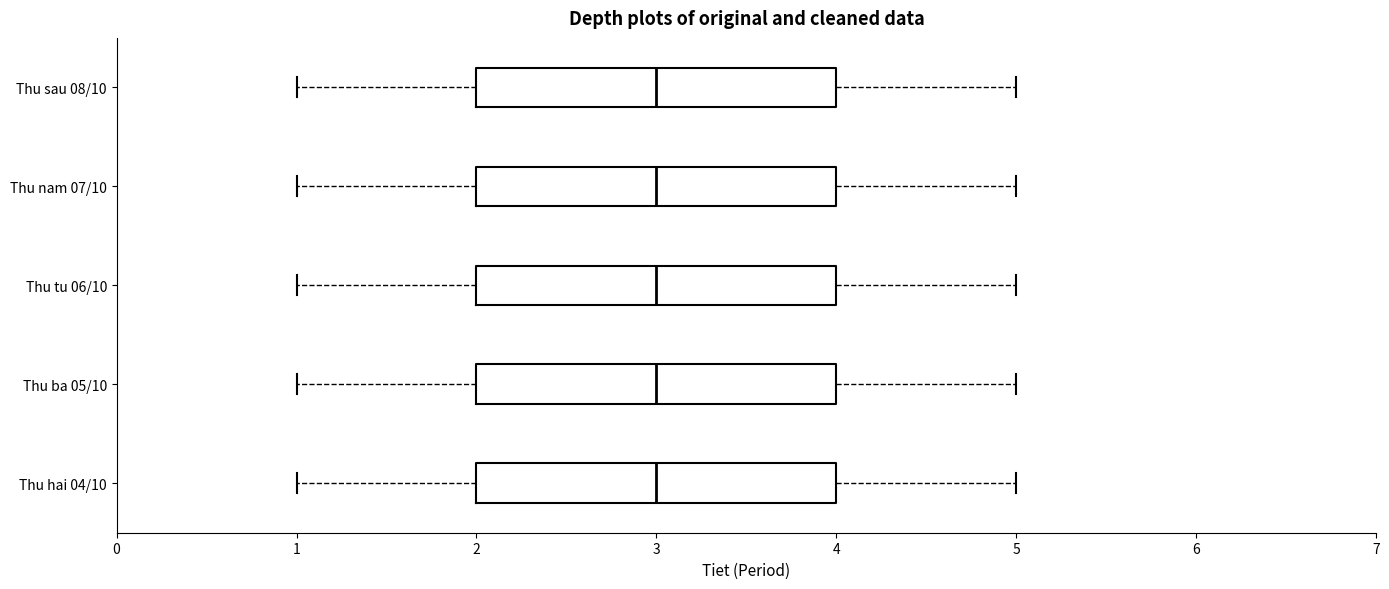

Reading bottom to top, transcribe this box plot: for each box, give where its median line is, the range the box spans, and where its two whiskers end, as read against the x-axis. The values are not printed on the chart, so give them approximately, as read against the axis.

Thu hai 04/10: median 3, box 2 to 4, whiskers 1 to 5
Thu ba 05/10: median 3, box 2 to 4, whiskers 1 to 5
Thu tu 06/10: median 3, box 2 to 4, whiskers 1 to 5
Thu nam 07/10: median 3, box 2 to 4, whiskers 1 to 5
Thu sau 08/10: median 3, box 2 to 4, whiskers 1 to 5